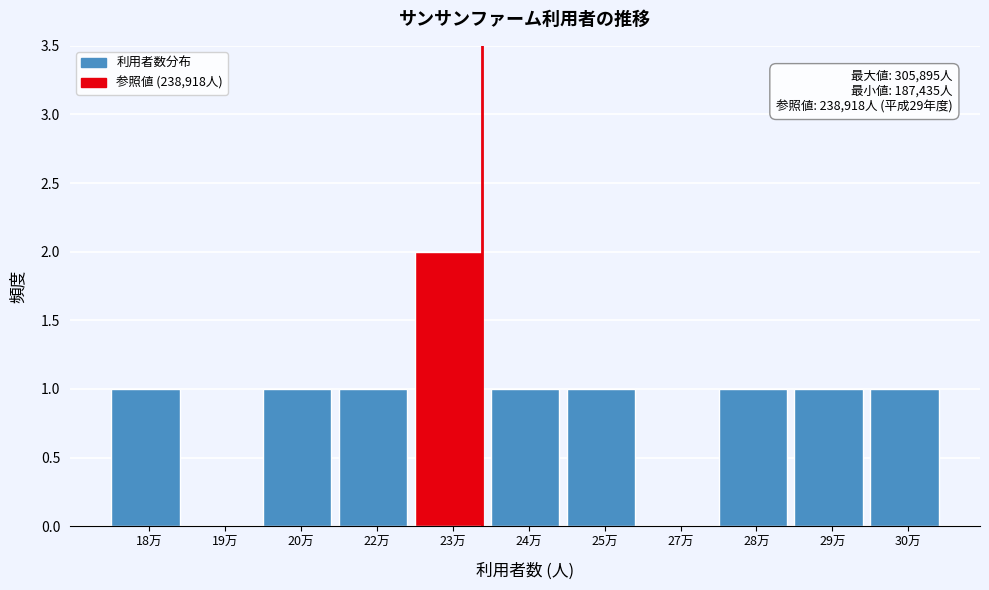

Reading right to left, what are all the values shown in this chart?

30万=1	29万=1	28万=1	27万=0	25万=1	24万=1	23万=2	22万=1	20万=1	19万=0	18万=1